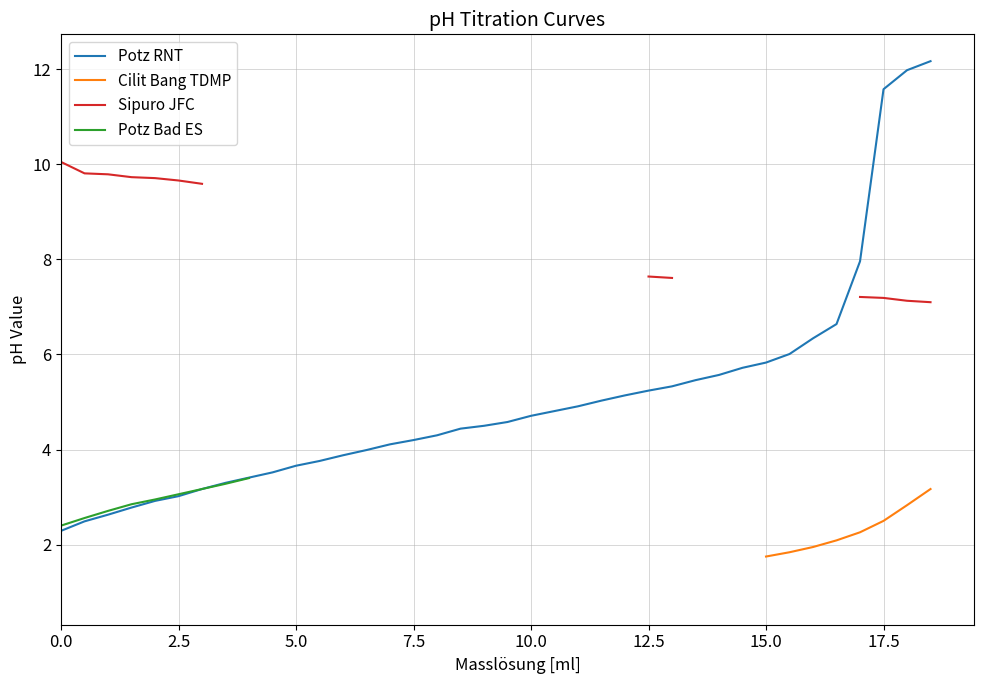

What is the minimum value for Potz RNT?

2.3